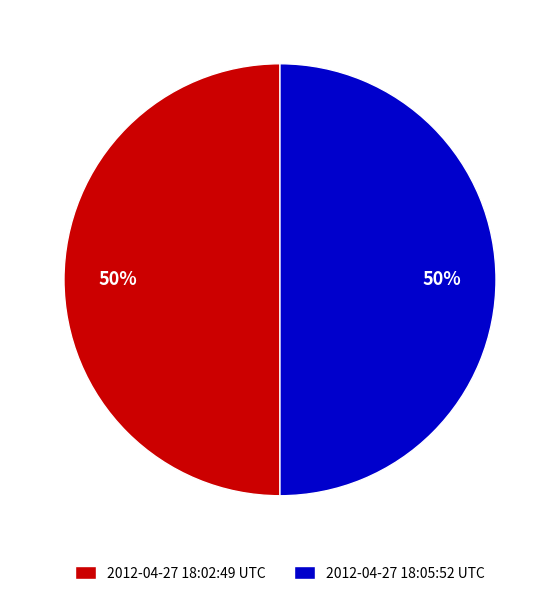

How many segments does this pie chart have?

2